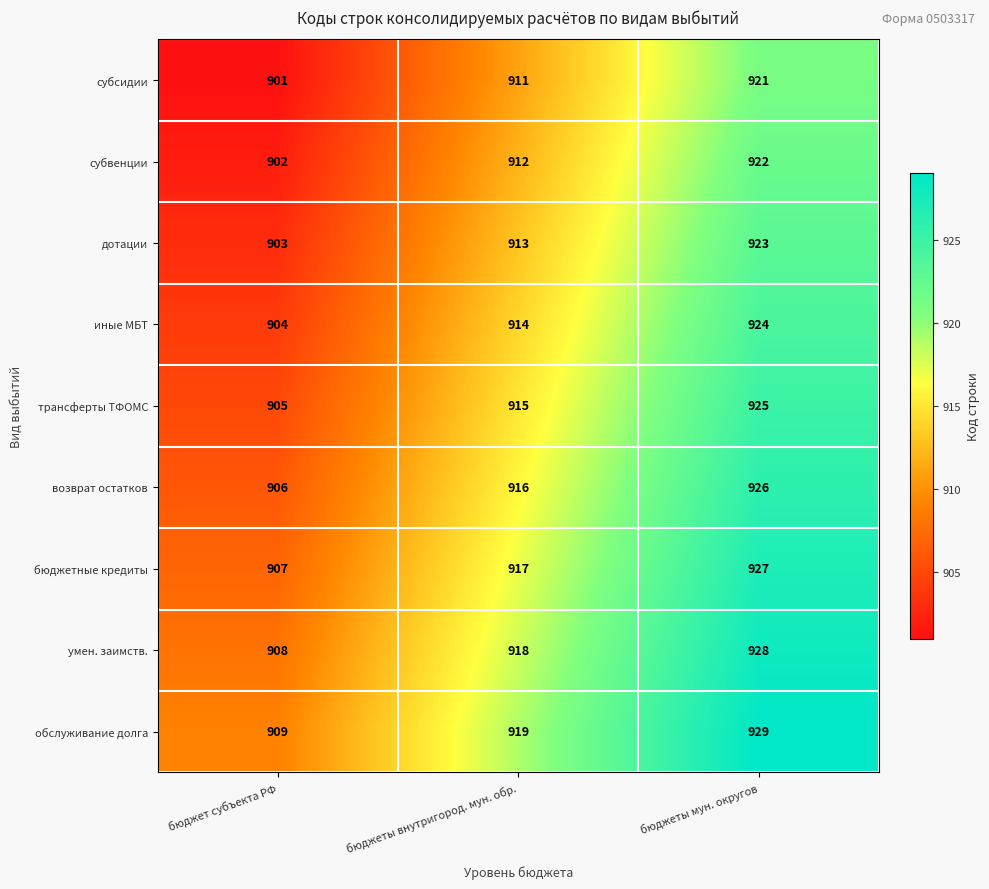

What is the difference between the maximum and minimum values in the иные МБТ series?

20